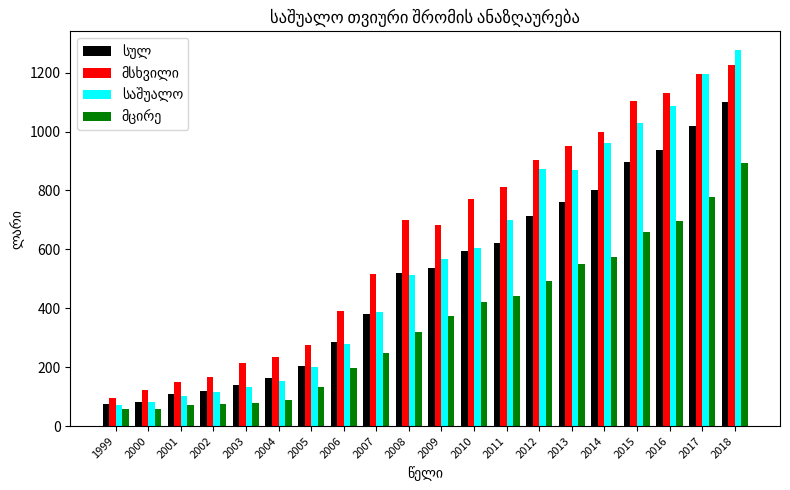

What is the greatest value displayed?

1276.3